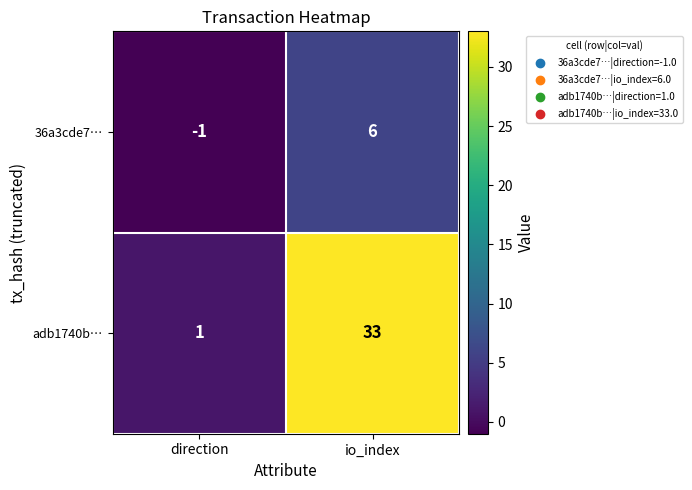

How many values in the adb1740b… series are below 33?

1